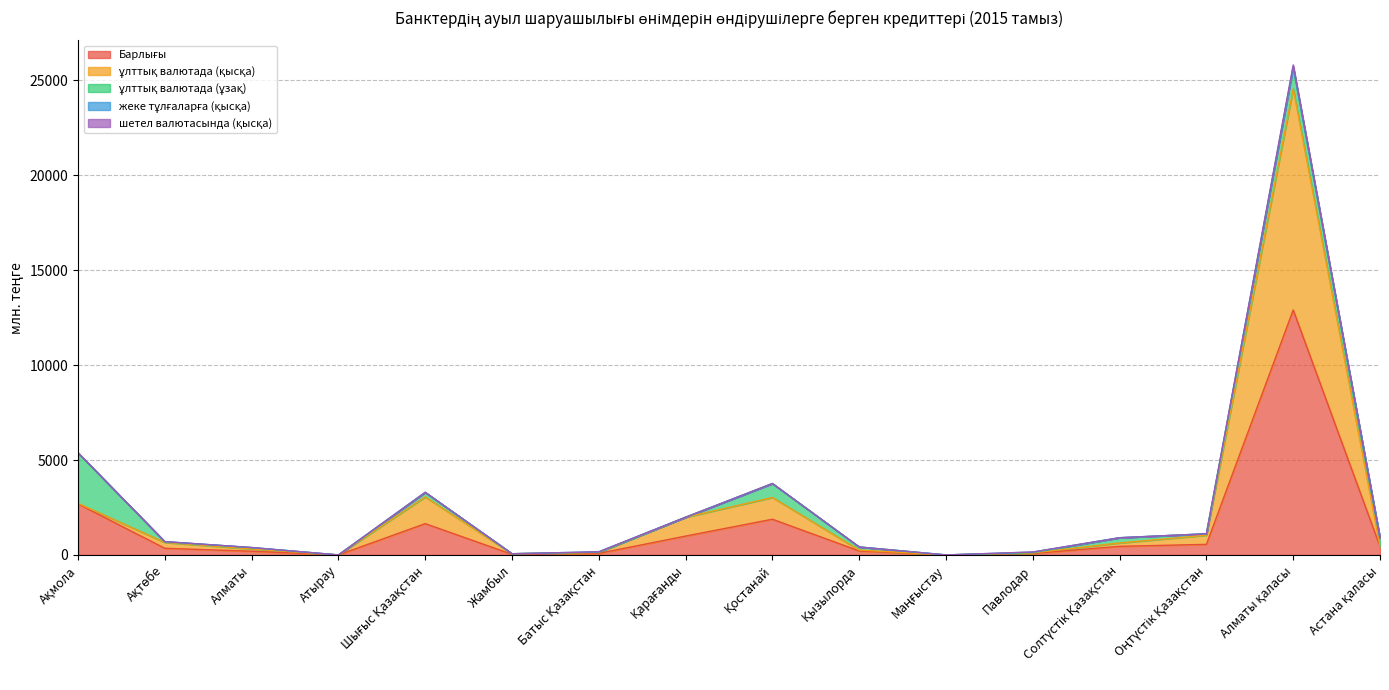

In шетел валютасында (қысқа), how many points are higher than both neighbors (excluding endpoints)?

1